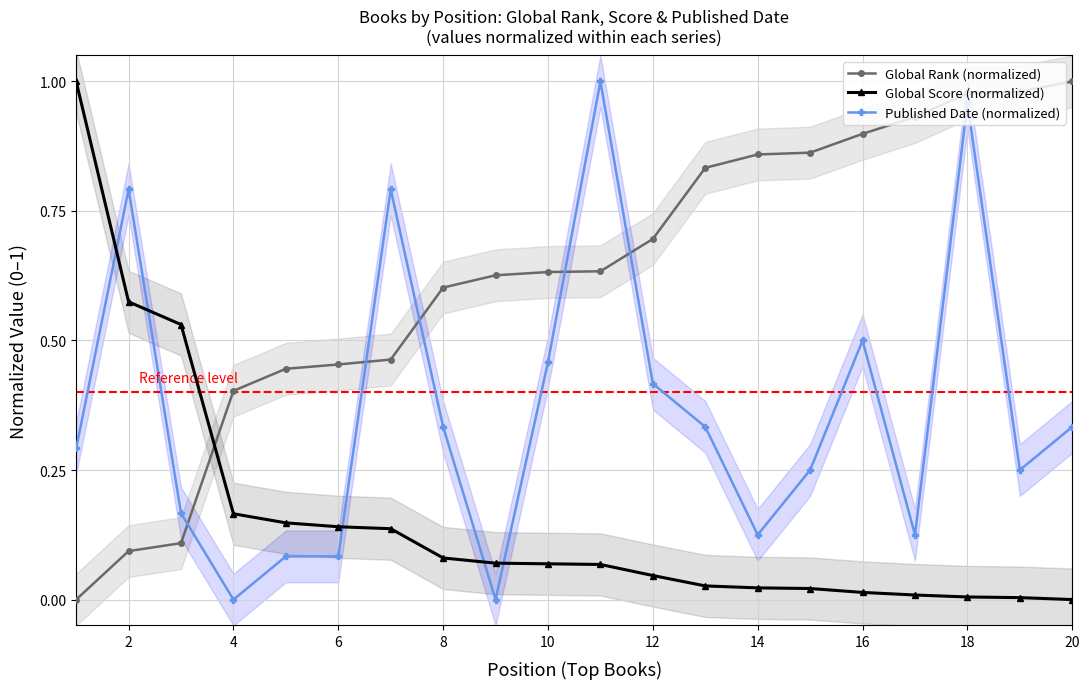

The Published Date (normalized) series shows 0.0 at 4. True or false?

True